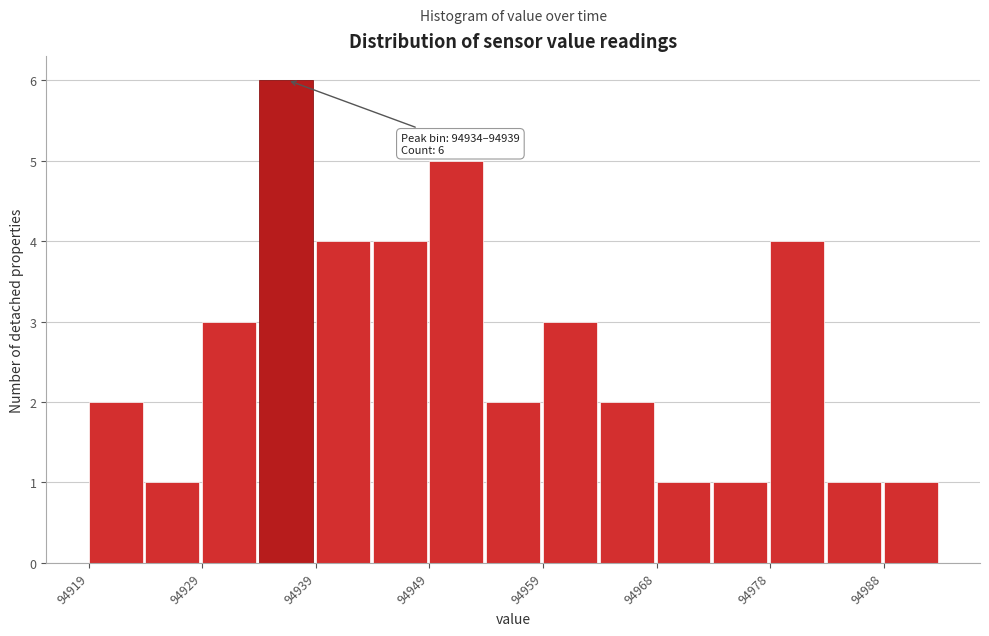

Over which range of the x-axis is the bar tallest?

94934 to 94939